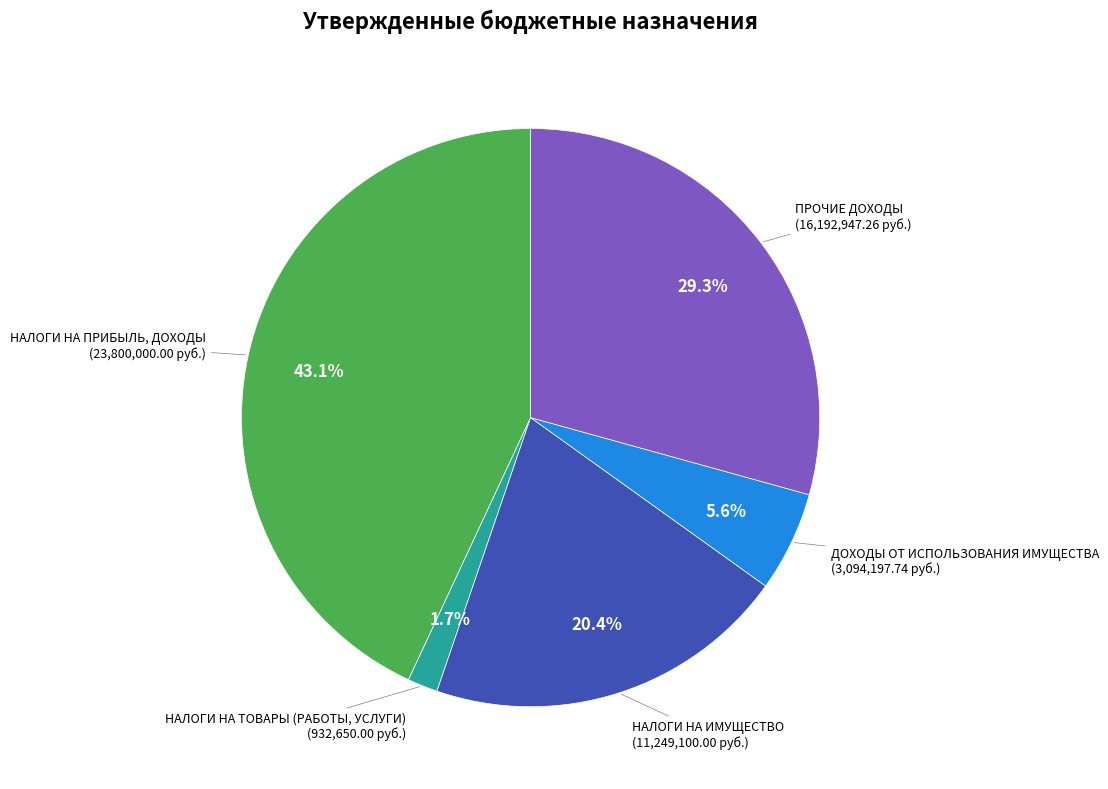

Is there any slice that represents more than half of the pie?

No